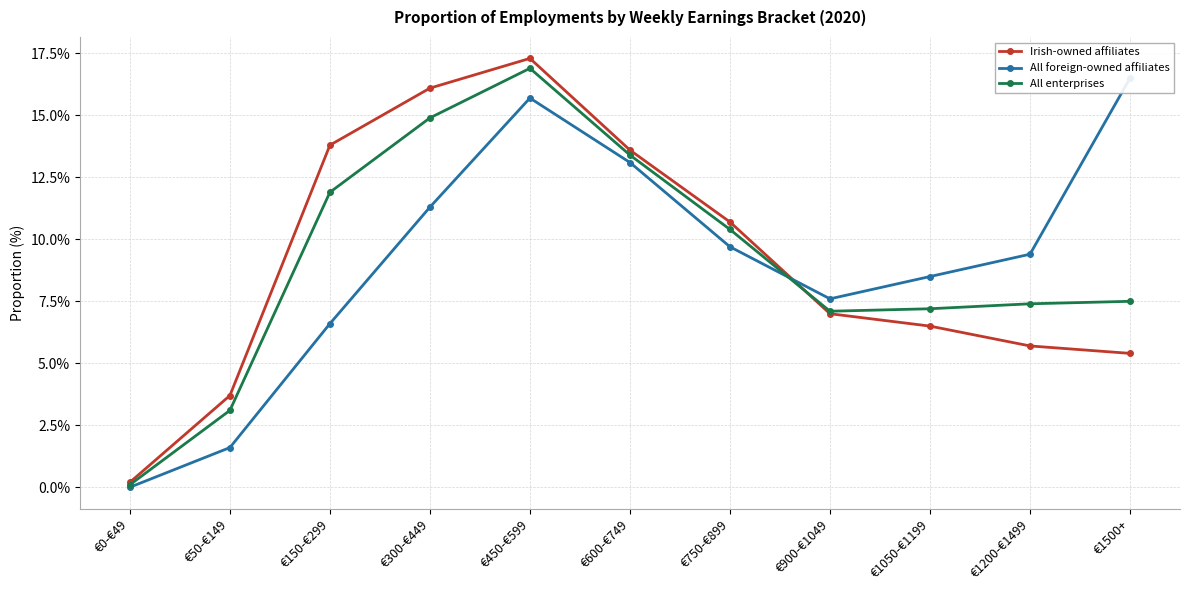

How many data points in All foreign-owned affiliates are above 9?

6